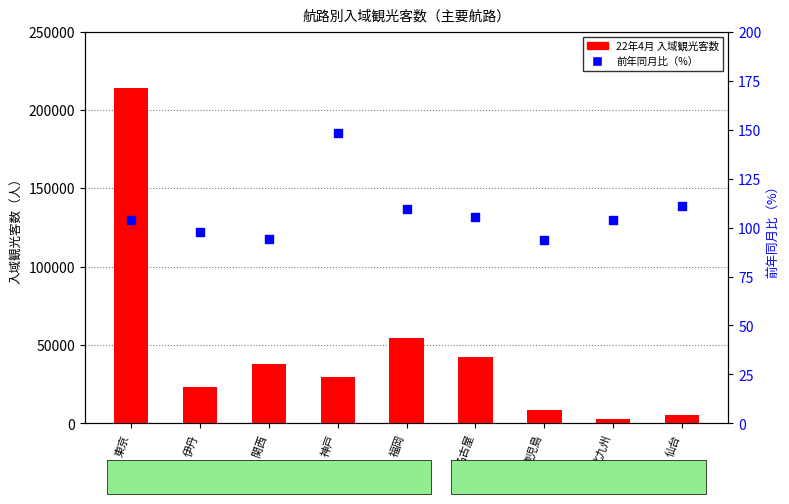

Which series reaches the minimum Y coordinate?

前年同月比（%）